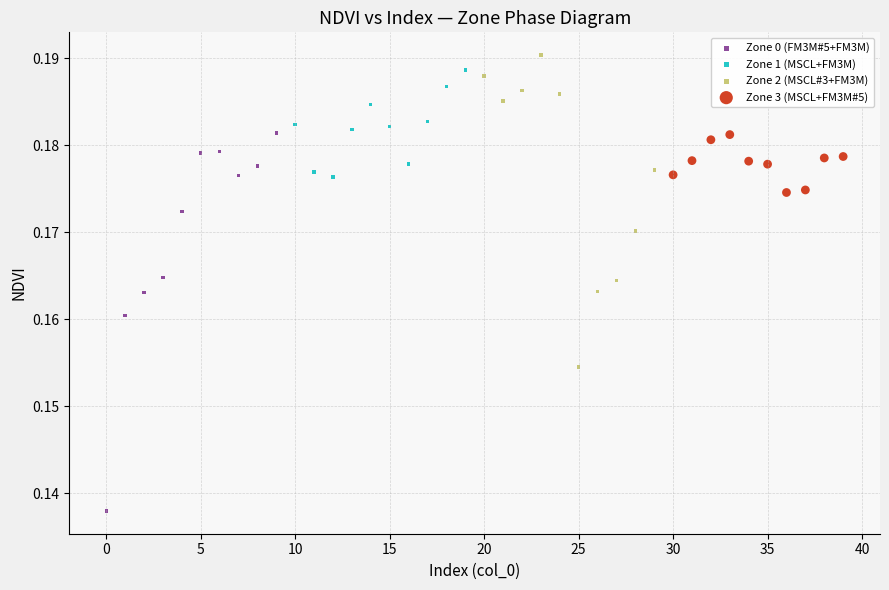

Which series has the widest spread of Y values?

Zone 0 (FM3M#5+FM3M)